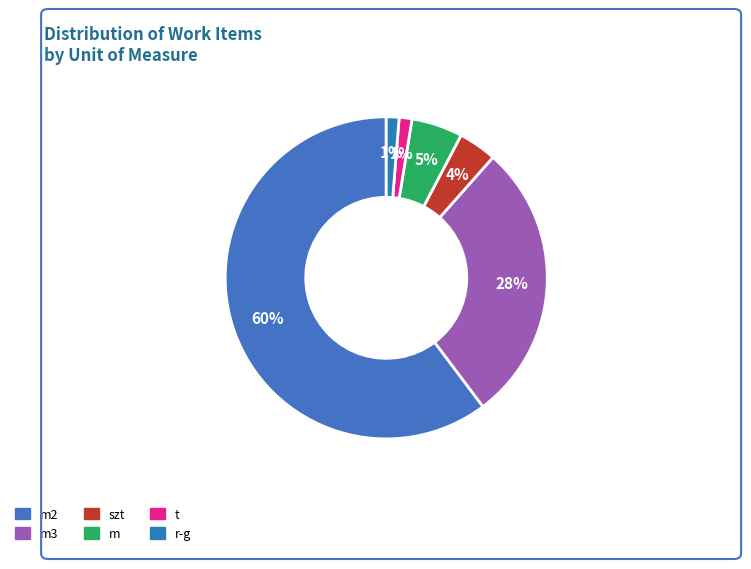

Count the number of slices in the pie.

6